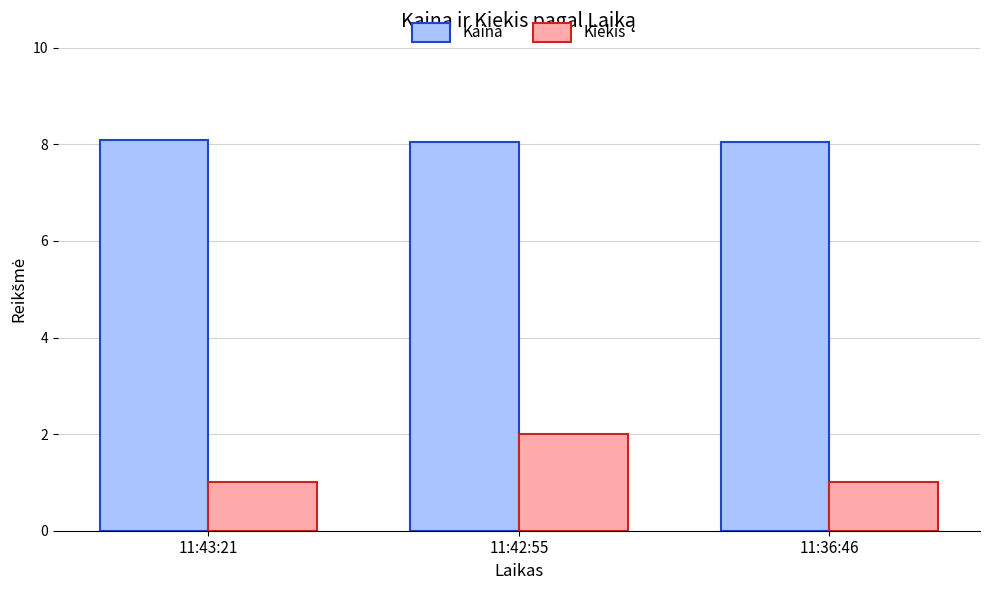

Is it true that Kiekis equals 1.0 at 11:43:21?

True